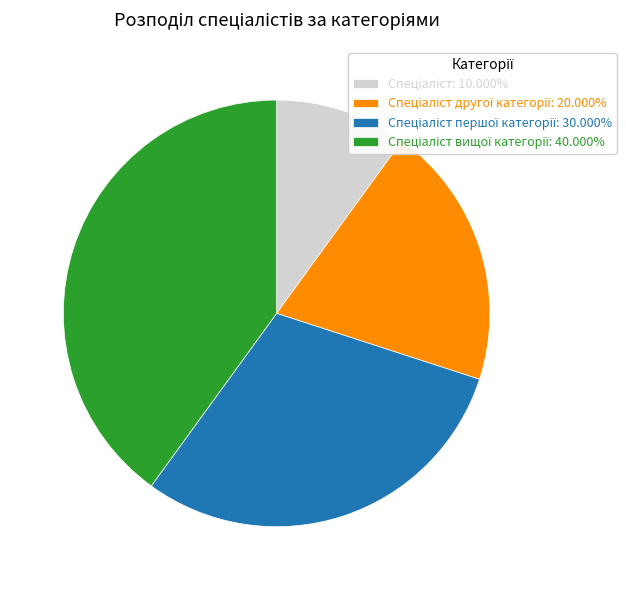

Is there a majority slice in this chart?

No